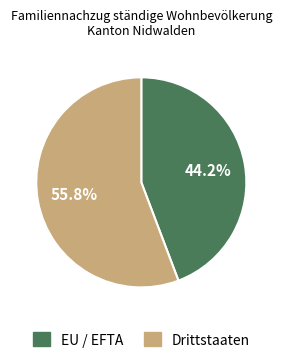

True or false: EU / EFTA accounts for 33% of the total.

False